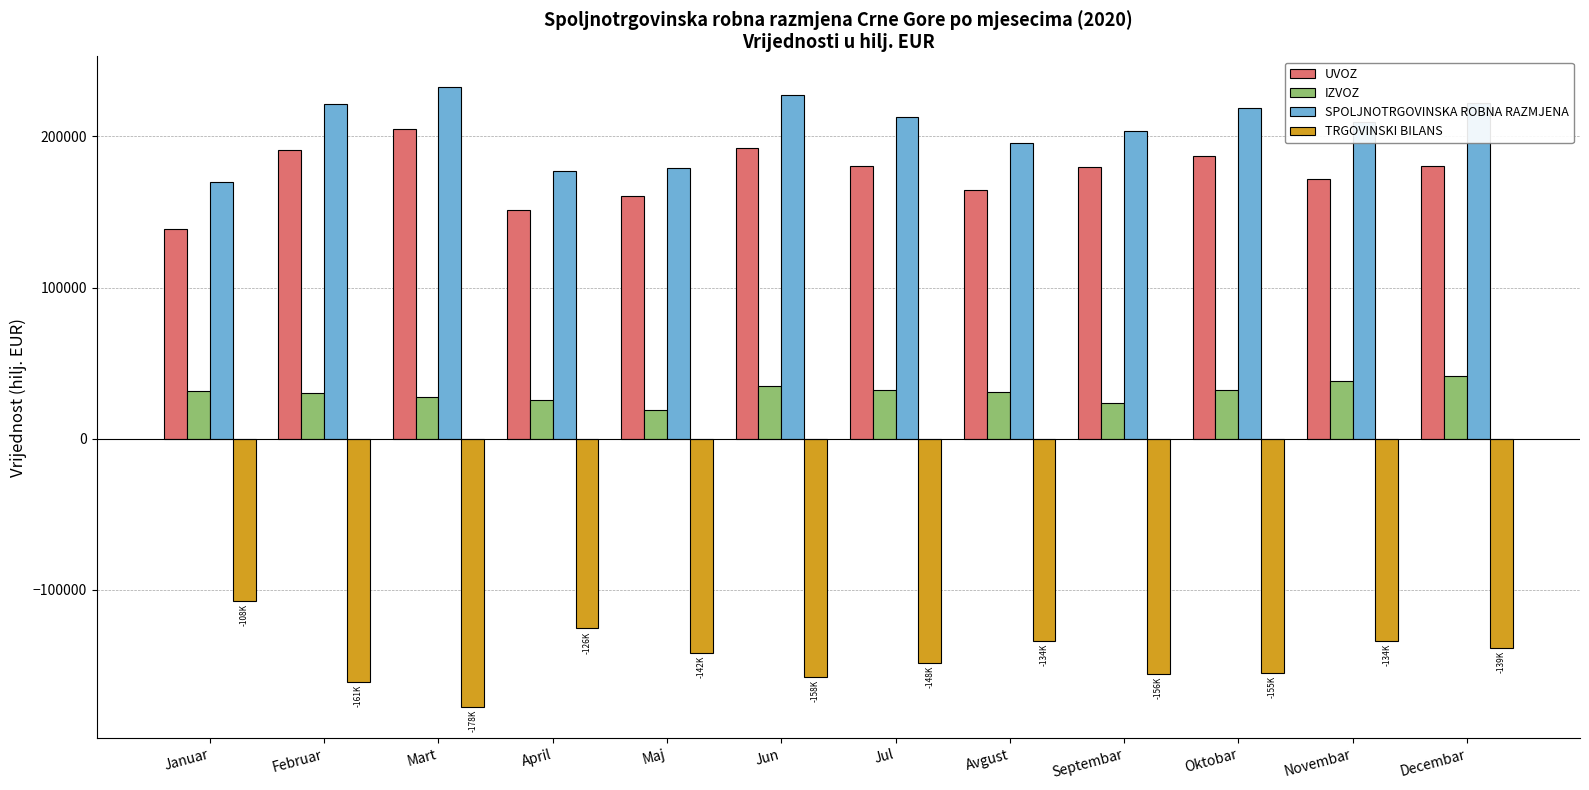

What is the sum of all UVOZ values?

2103672.8